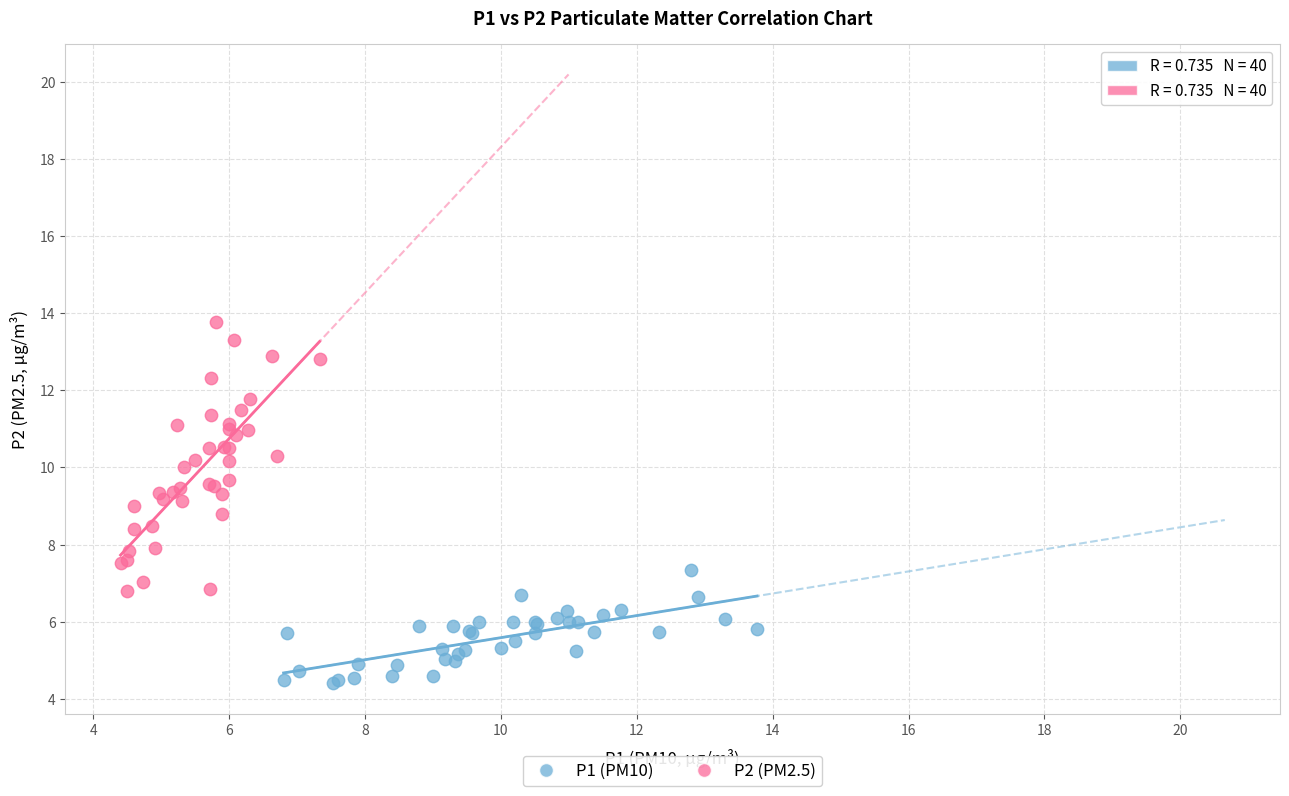

Which series reaches the minimum Y coordinate?

P1 (PM10)